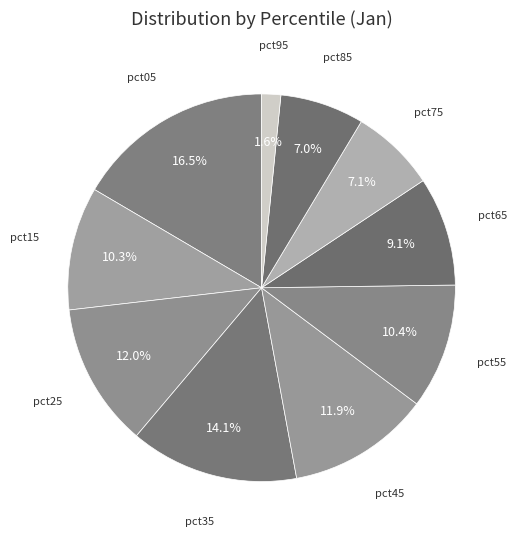

Which category has the smallest portion of the pie?

pct95